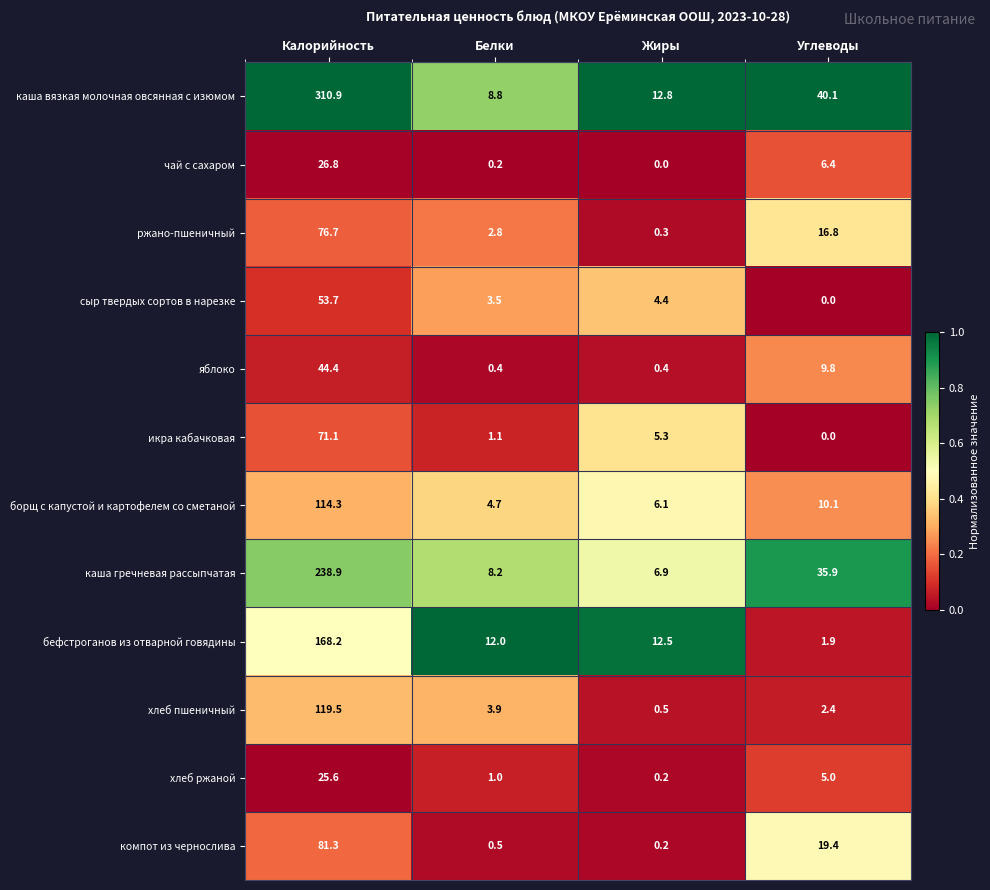

What is the difference between the maximum and minimum values in the каша вязкая молочная овсянная с изюмом series?

302.1